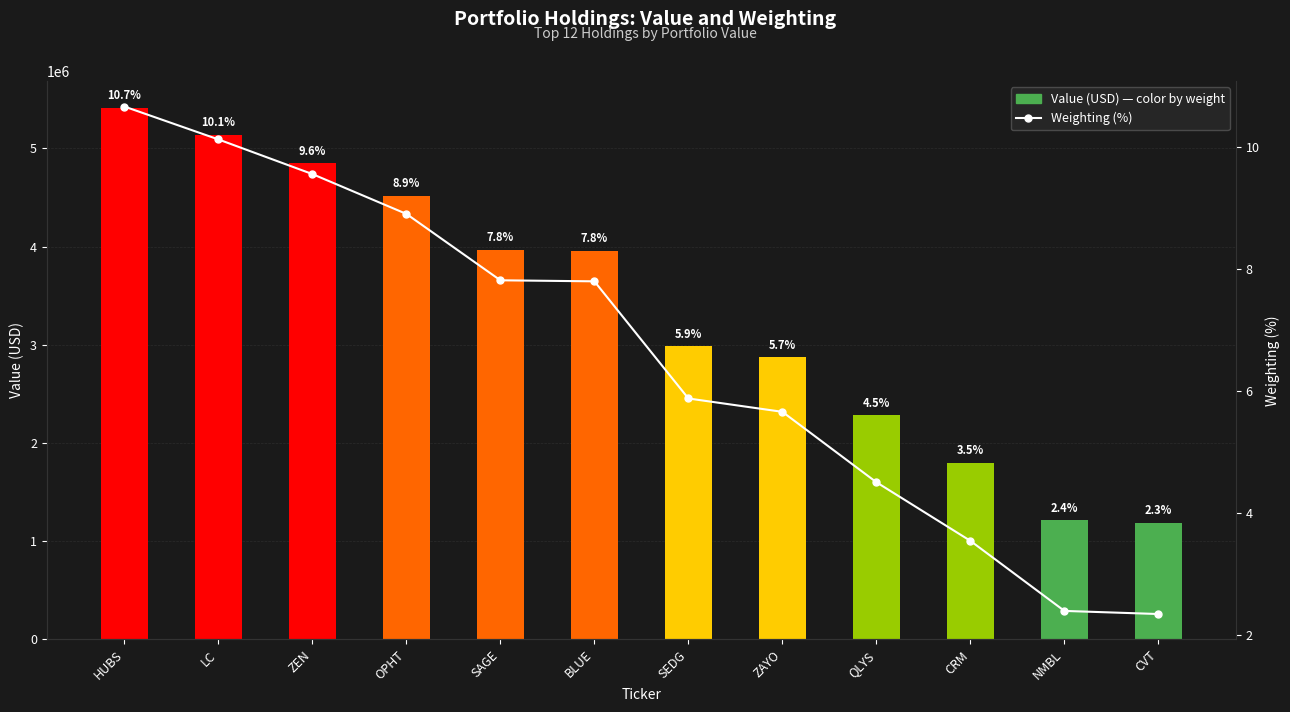

Which series has the widest spread of values?

Value (USD)